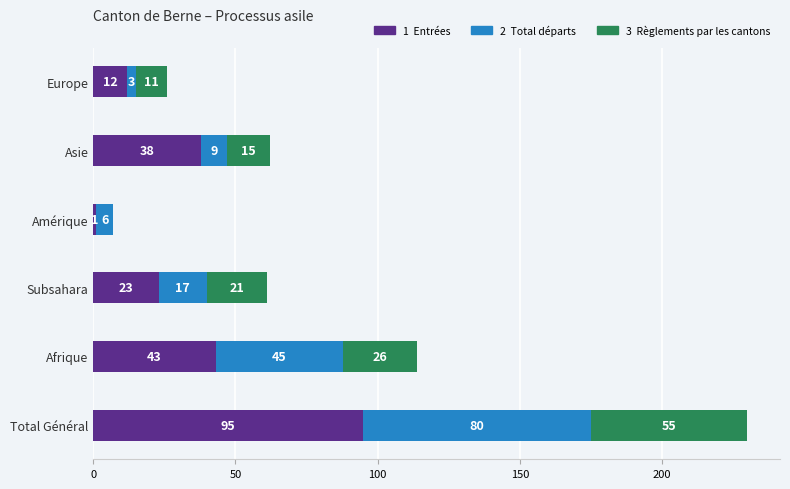

At which category is the sum across all series the highest?

Total Général